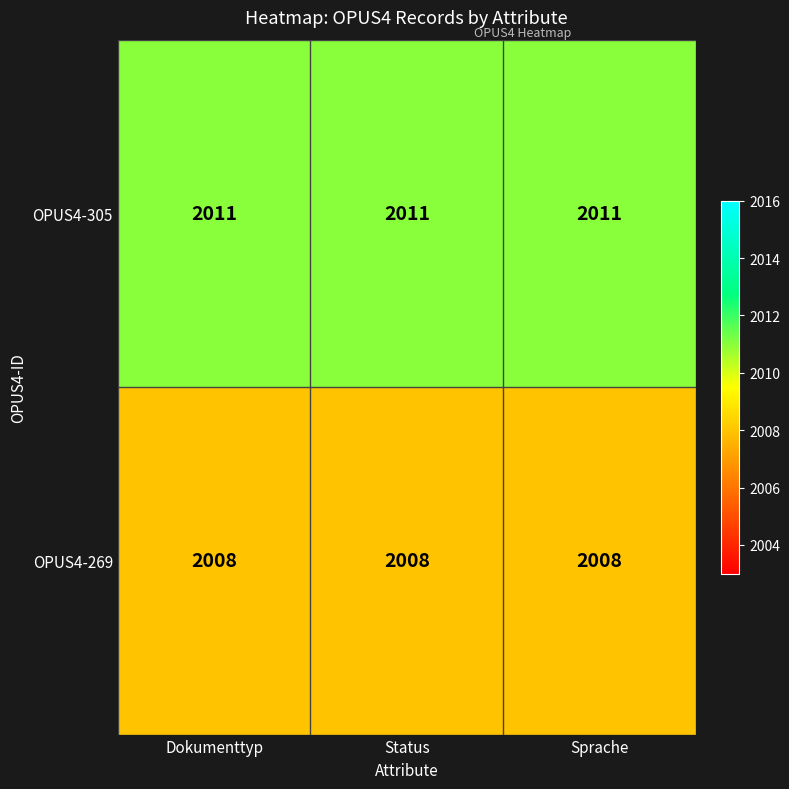

What is the spread (max minus min) of values at Status?

3